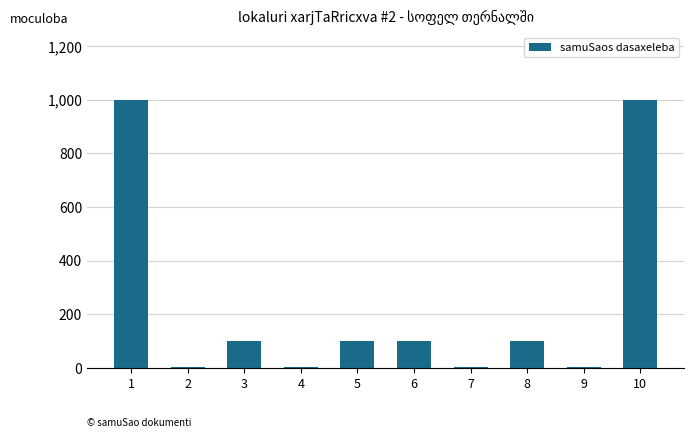

Read the value at 1.

1000